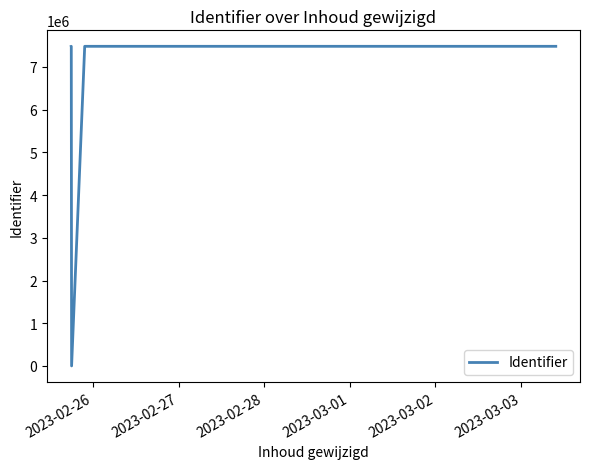

True or false: there are more than 2 points higher than both neighbors.

False